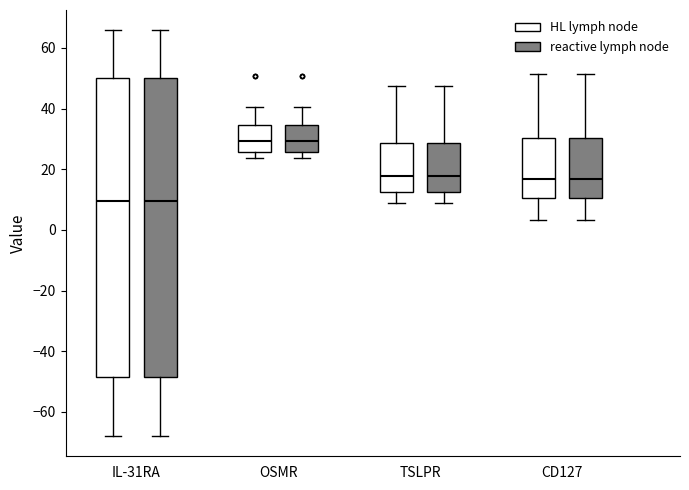

Reading left to right, read every box against the y-axis: the position of its median line, the range the box covers, and the ends of its whiskers. The values are not printed on the chart, so give them approximately, as read against the axis.

IL-31RA (HL lymph node): median 10, box -48 to 50, whiskers -68 to 66
IL-31RA (reactive lymph node): median 10, box -48 to 50, whiskers -68 to 66
OSMR (HL lymph node): median 30, box 26 to 34, whiskers 24 to 40
OSMR (reactive lymph node): median 30, box 26 to 34, whiskers 24 to 40
TSLPR (HL lymph node): median 18, box 12 to 28, whiskers 8 to 48
TSLPR (reactive lymph node): median 18, box 12 to 28, whiskers 8 to 48
CD127 (HL lymph node): median 16, box 10 to 30, whiskers 4 to 52
CD127 (reactive lymph node): median 16, box 10 to 30, whiskers 4 to 52